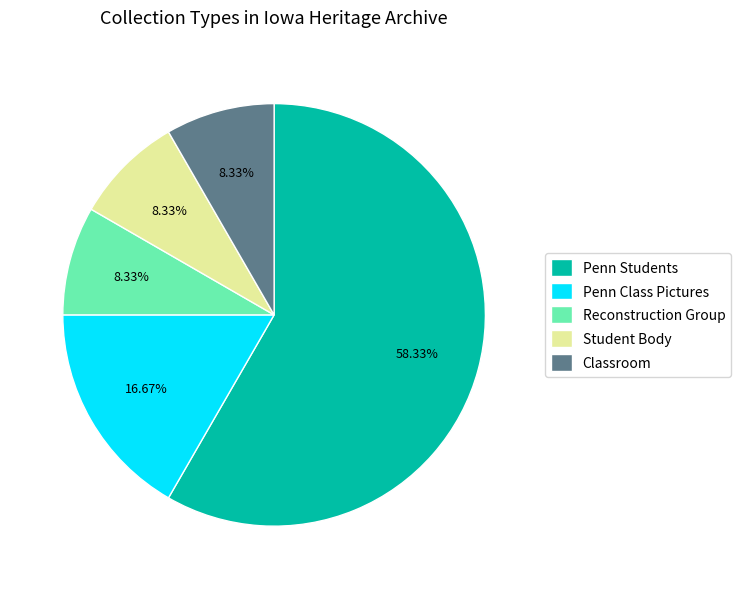

Which category accounts for the majority?

Penn Students